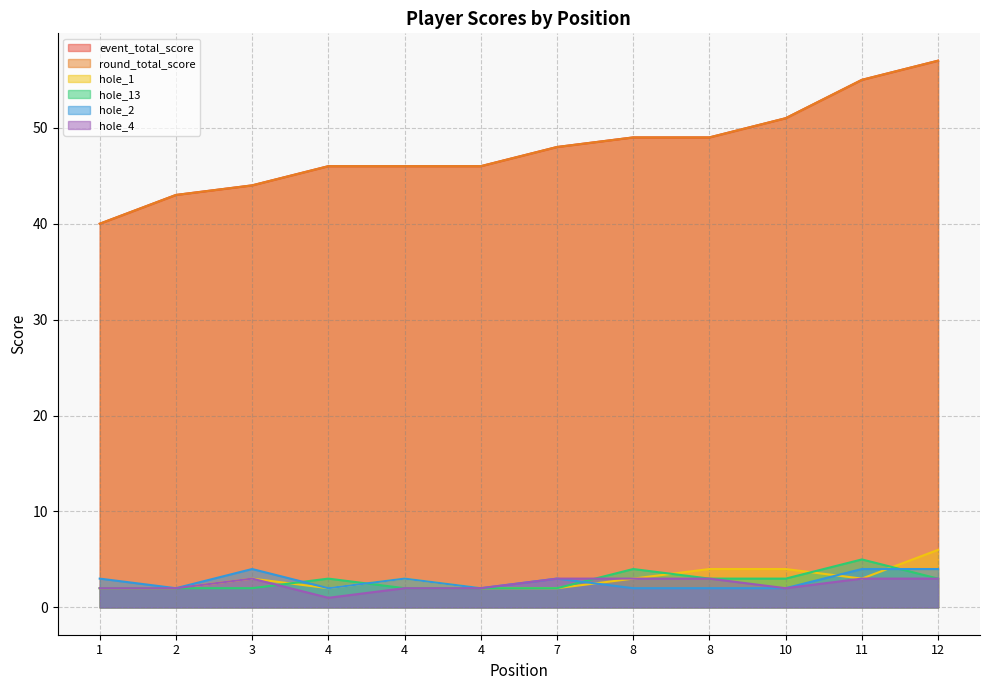

What is the approximate value of hole_2 at 4?

2